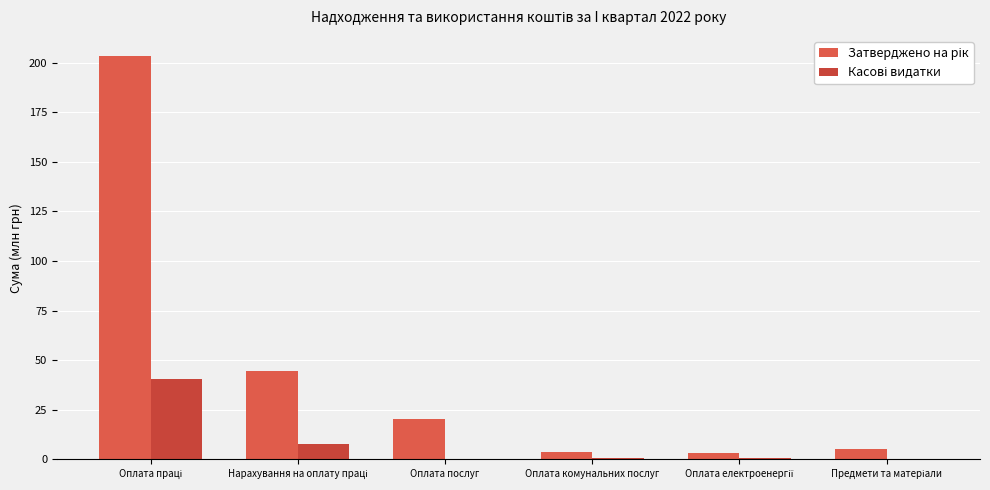

Which series has the largest total across all categories?

Затверджено на рік